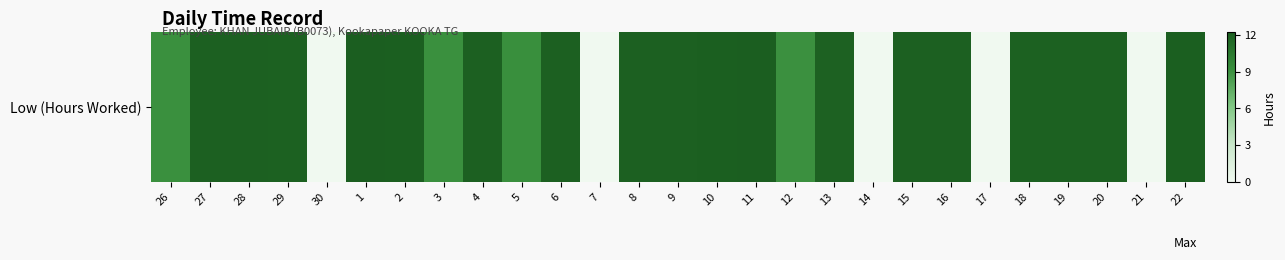

The chart shows a value of 12.3 at 11. True or false?

True